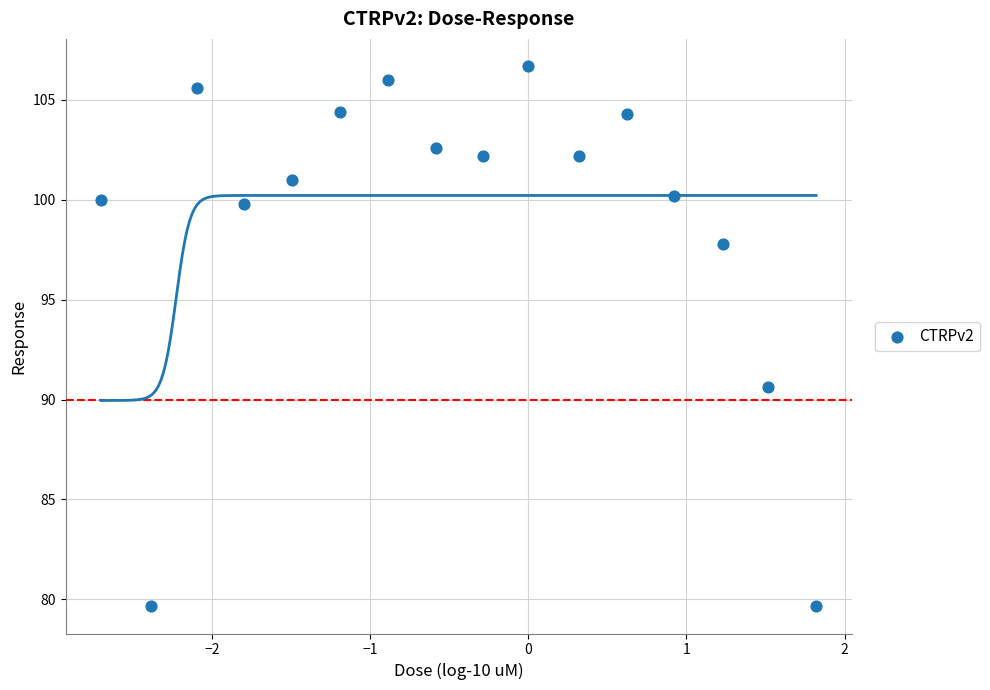

What is the range of Y values (max minus min)?

27.1